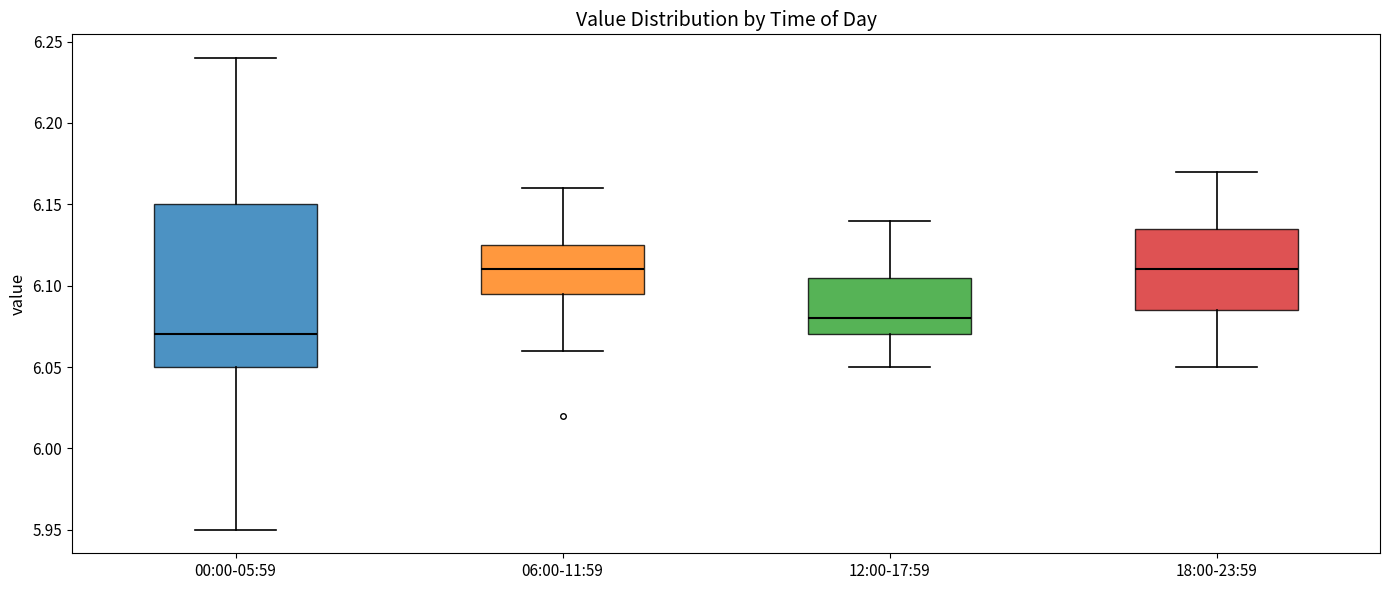

Reading left to right, transcribe this box plot: for each box, give where its median line is, the range the box spans, and where its two whiskers end, as read against the y-axis. The values are not printed on the chart, so give them approximately, as read against the axis.

00:00-05:59: median 6.070, box 6.050 to 6.150, whiskers 5.950 to 6.240
06:00-11:59: median 6.110, box 6.095 to 6.125, whiskers 6.060 to 6.160
12:00-17:59: median 6.080, box 6.070 to 6.105, whiskers 6.050 to 6.140
18:00-23:59: median 6.110, box 6.085 to 6.135, whiskers 6.050 to 6.170